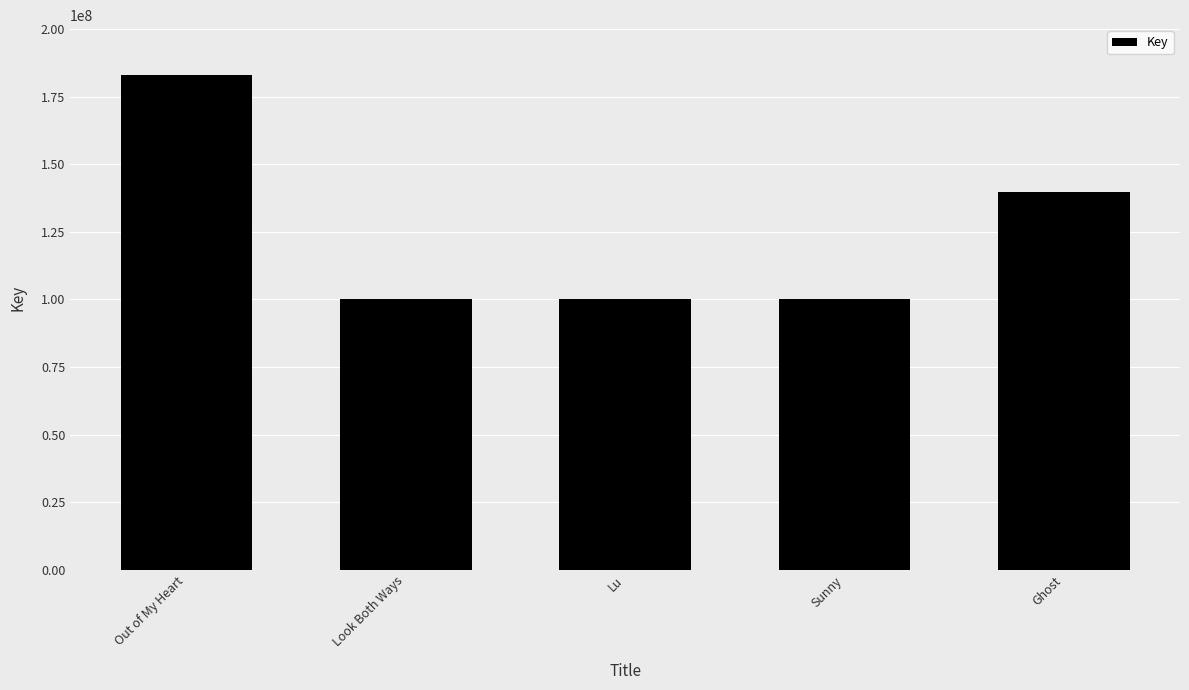

What is the value of the 4th bar from the left?

100216691